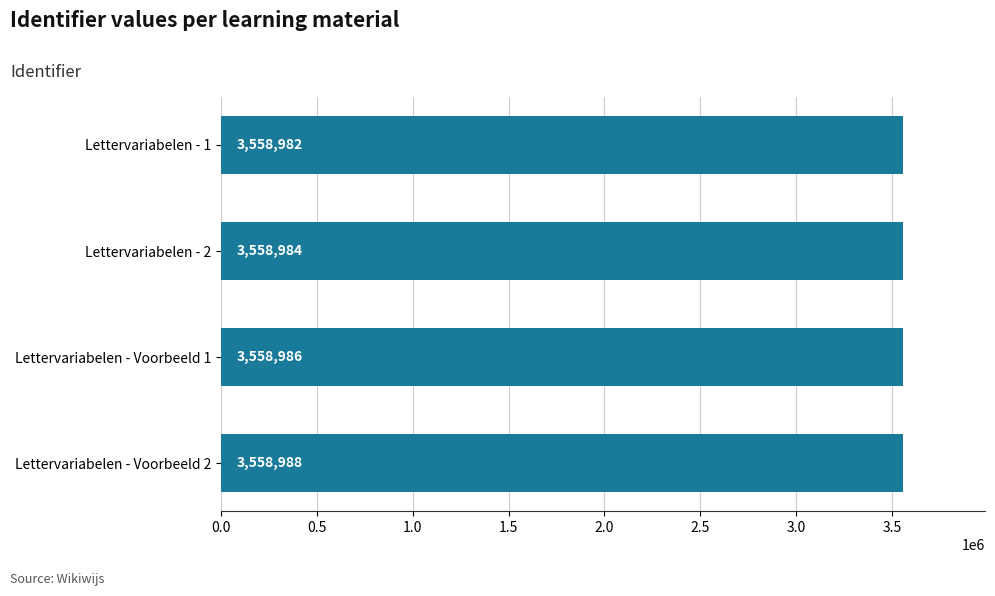

What is the maximum value shown in the chart?

3558988